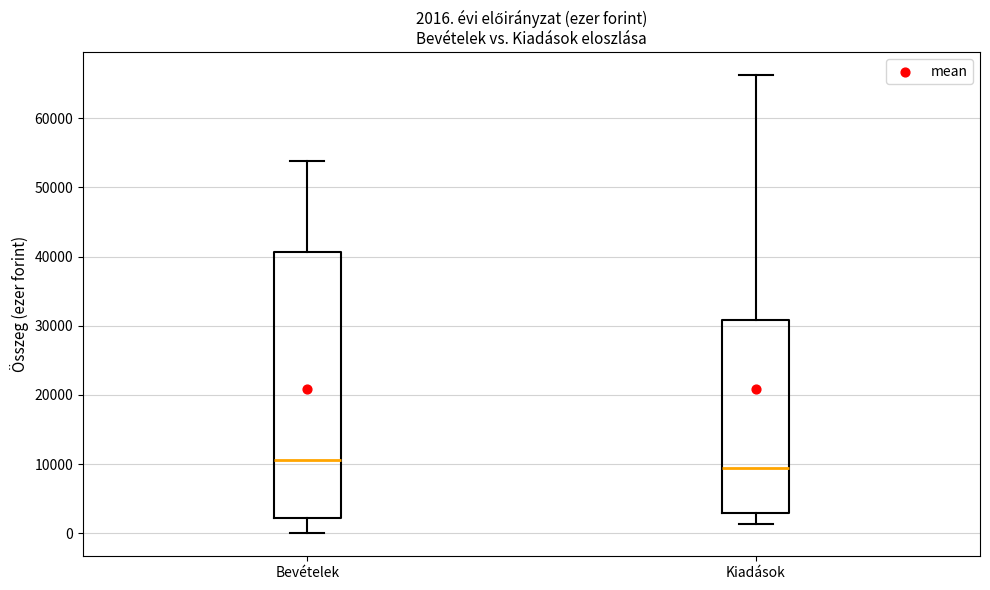

Which box has the lowest median line?

Kiadások